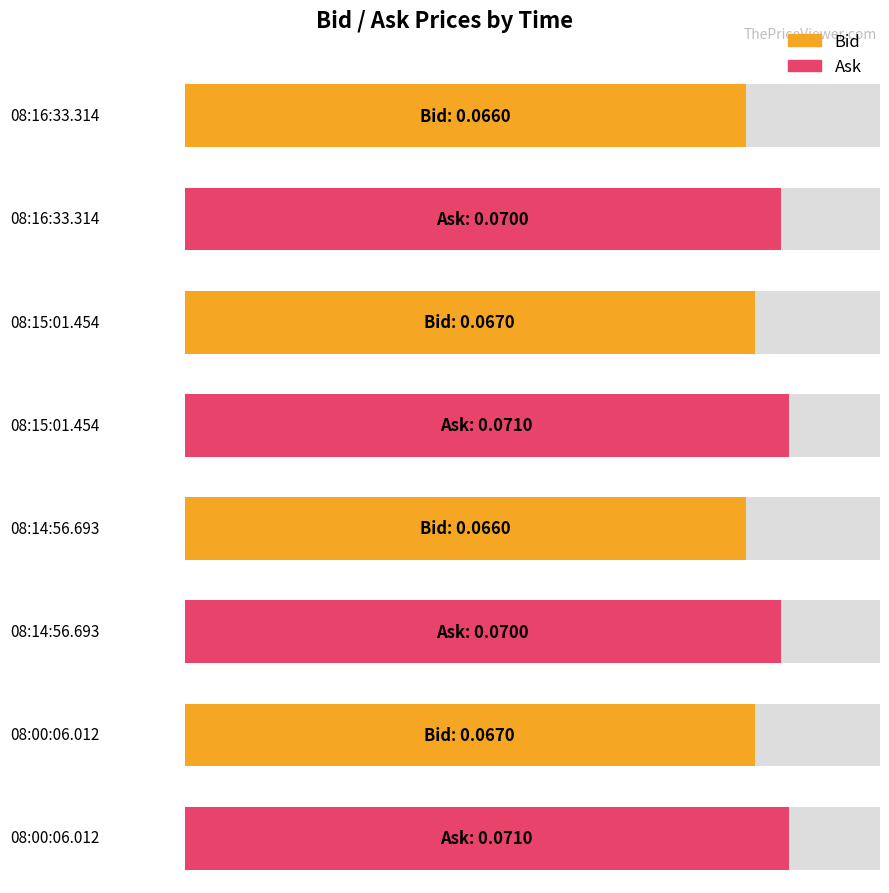

Reading right to left, extract all data points from this chart.

Bid: 08:00:06.012=0.1	08:14:56.693=0.1	08:15:01.454=0.1	08:16:33.314=0.1
Ask: 08:00:06.012=0.1	08:14:56.693=0.1	08:15:01.454=0.1	08:16:33.314=0.1